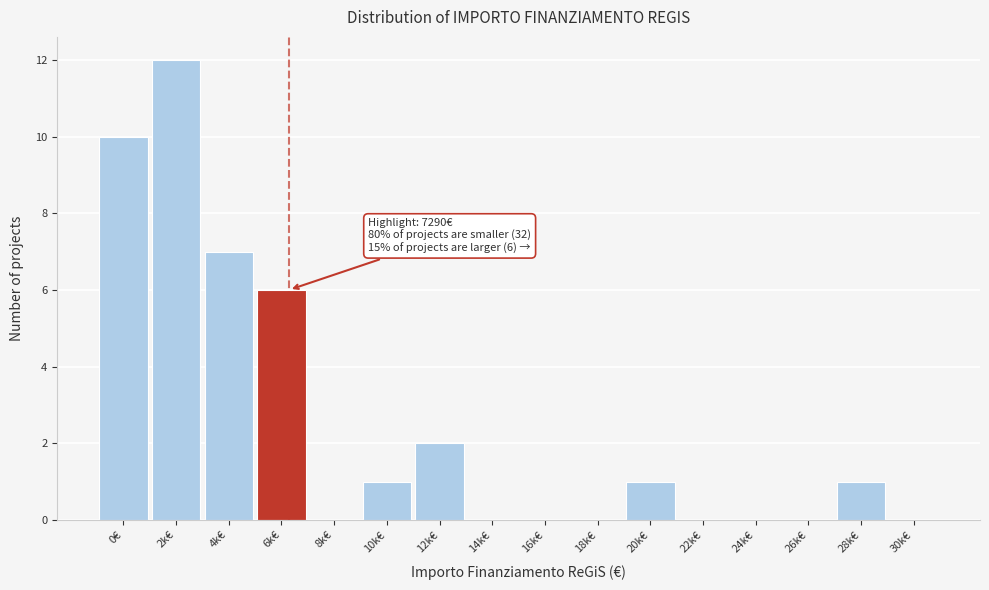

Reading right to left, list all the values displayed in this chart.

30k€=0	28k€=1	26k€=0	24k€=0	22k€=0	20k€=1	18k€=0	16k€=0	14k€=0	12k€=2	10k€=1	8k€=0	6k€=6	4k€=7	2k€=12	0€=10